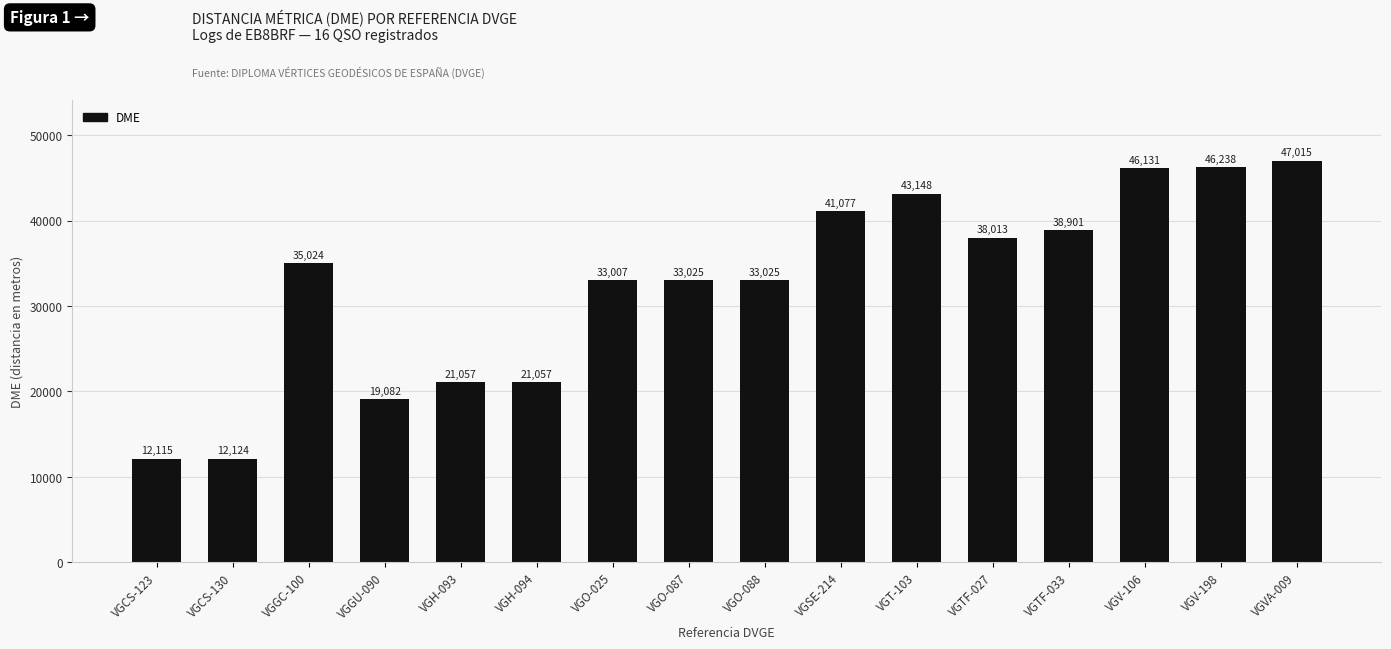

What is the change in value from VGT-103 to VGV-106?

+2983